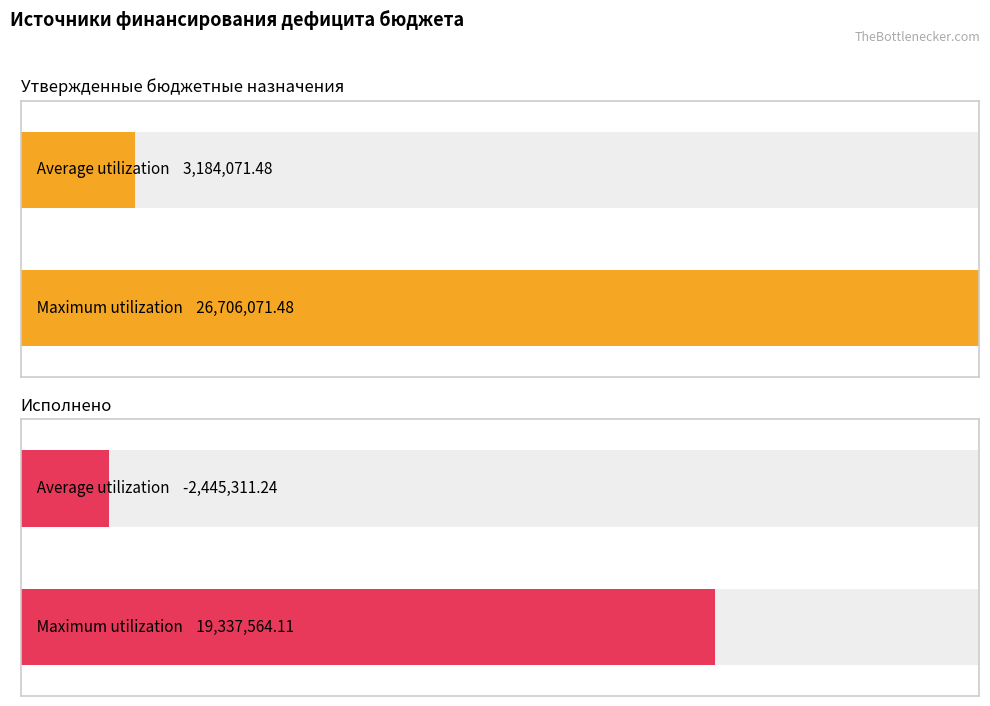

How many distinct data groups are displayed?

2